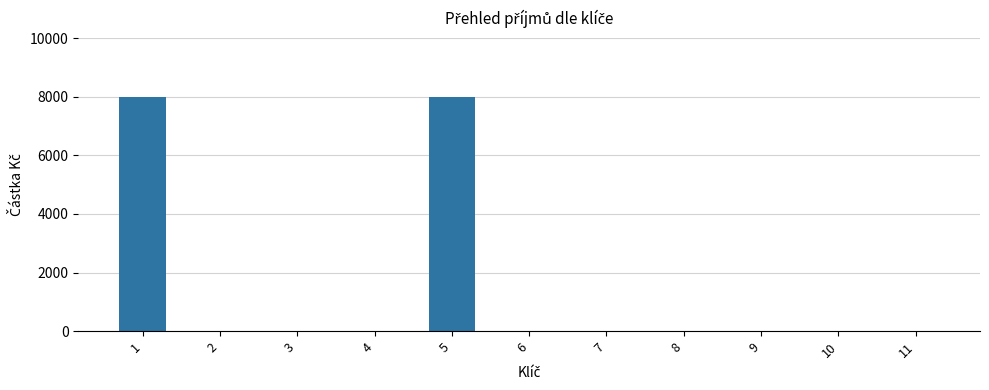

What is the change in value from 1 to 2?

-8000